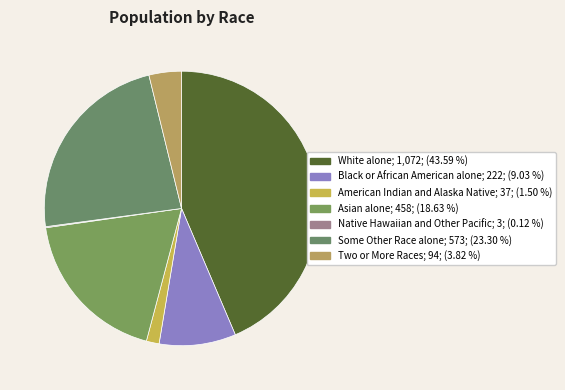

What percentage is the Two or More Races slice, to the nearest percent?

4%